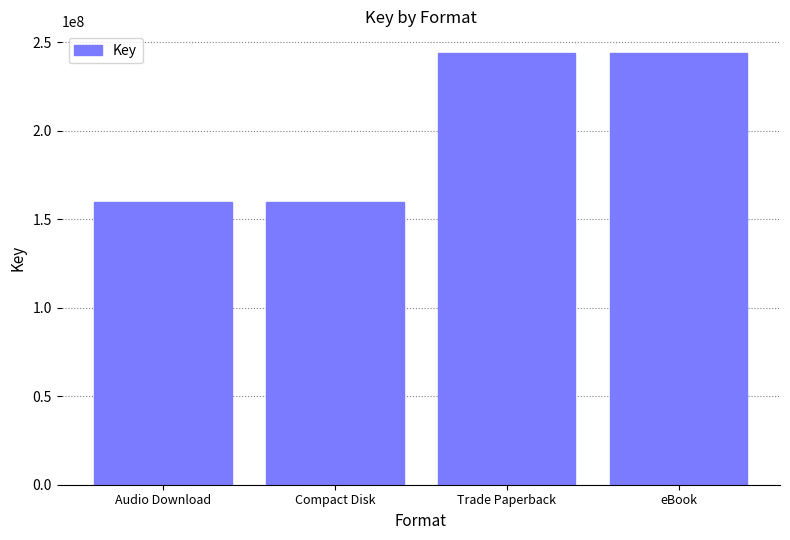

What is the change in value from Compact Disk to Trade Paperback?

+84138285